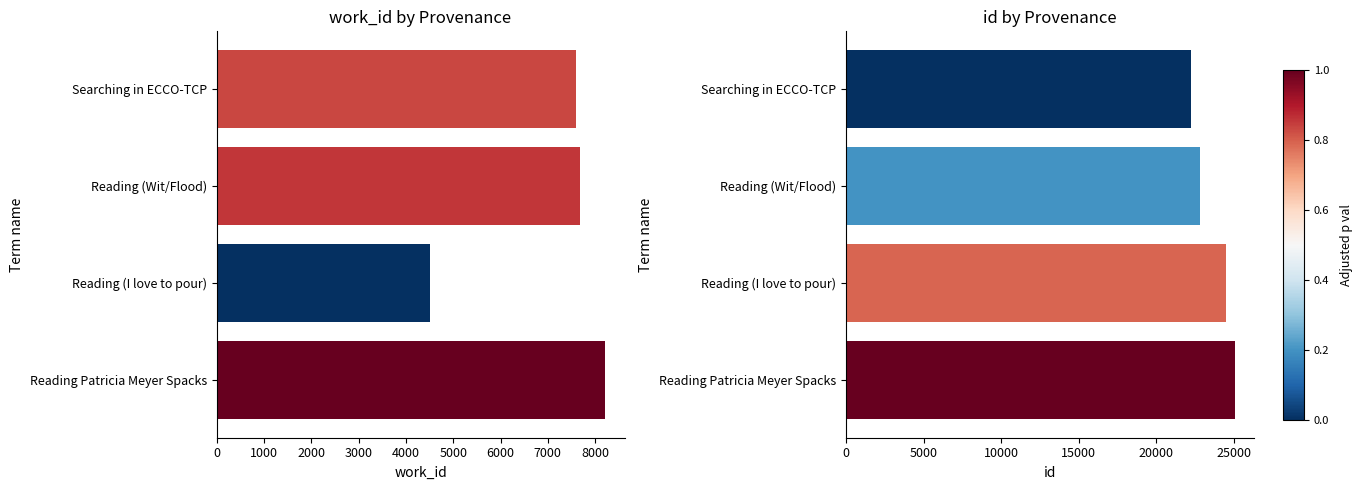

What is the difference between the second highest and second lowest values in the id series?

1666